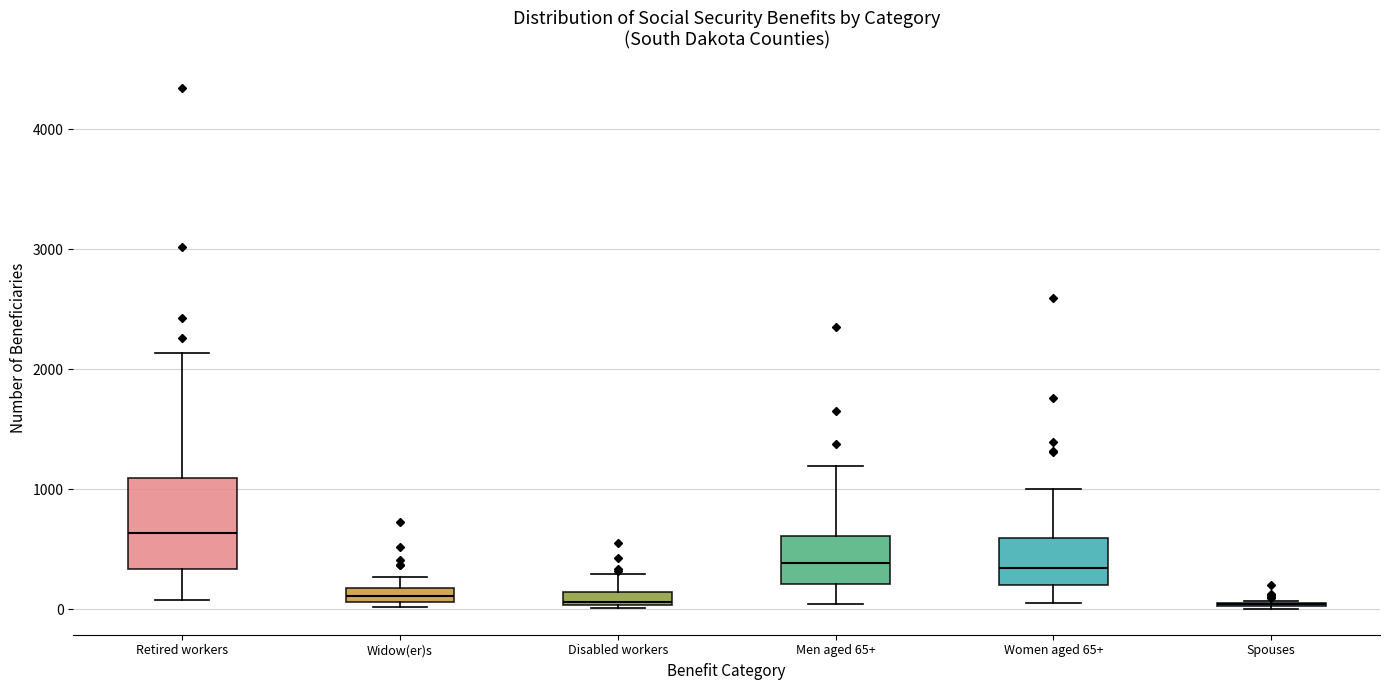

Comparing the boxes themselves (not the whiskers), which one is the tallest?

Retired workers